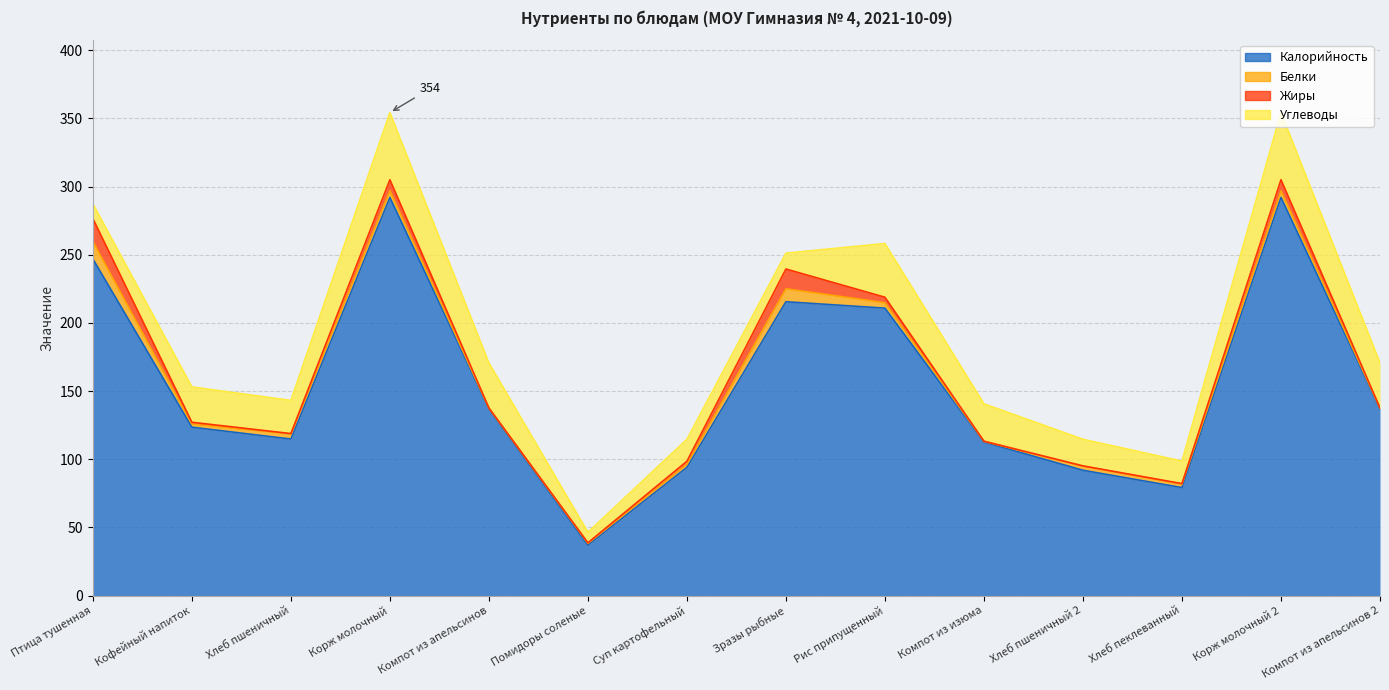

The value of Калорийность at Корж молочный 2 is 292.0. True or false?

True